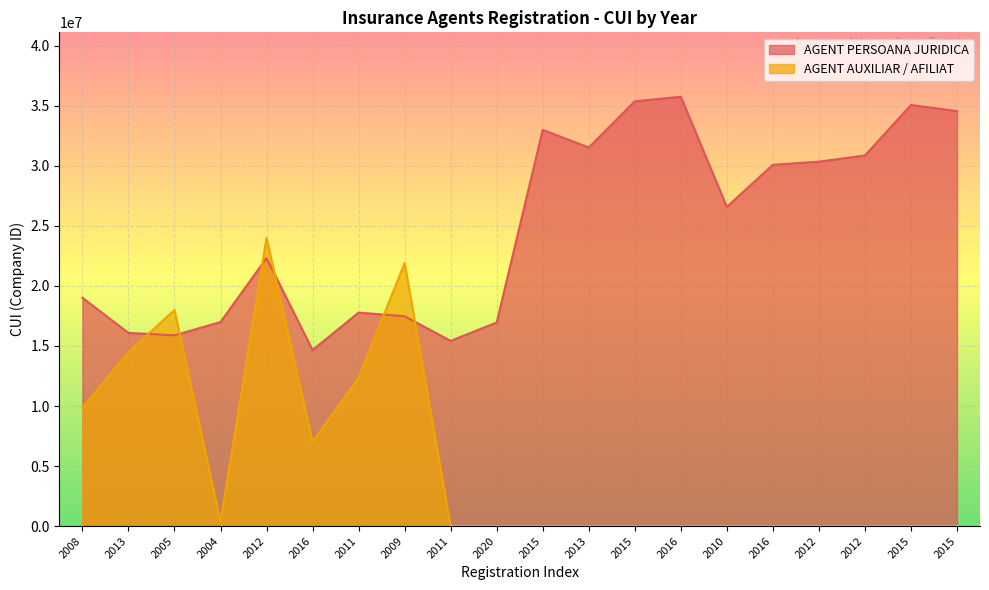

At which category does the chart reach its minimum across all series?

2011